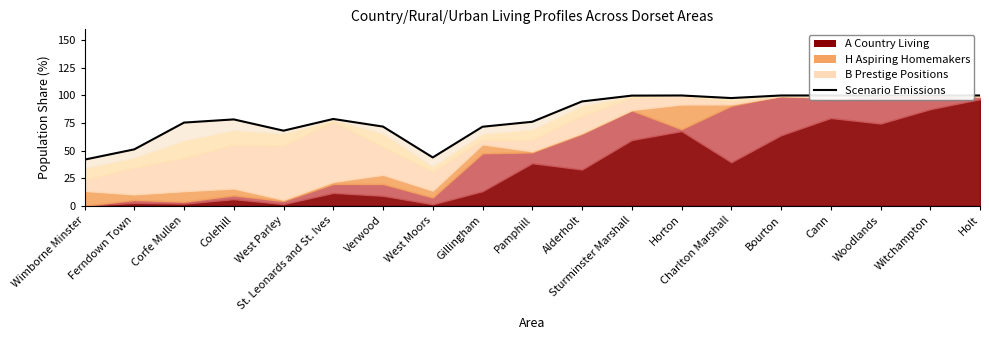

How many values exceed 78?

11